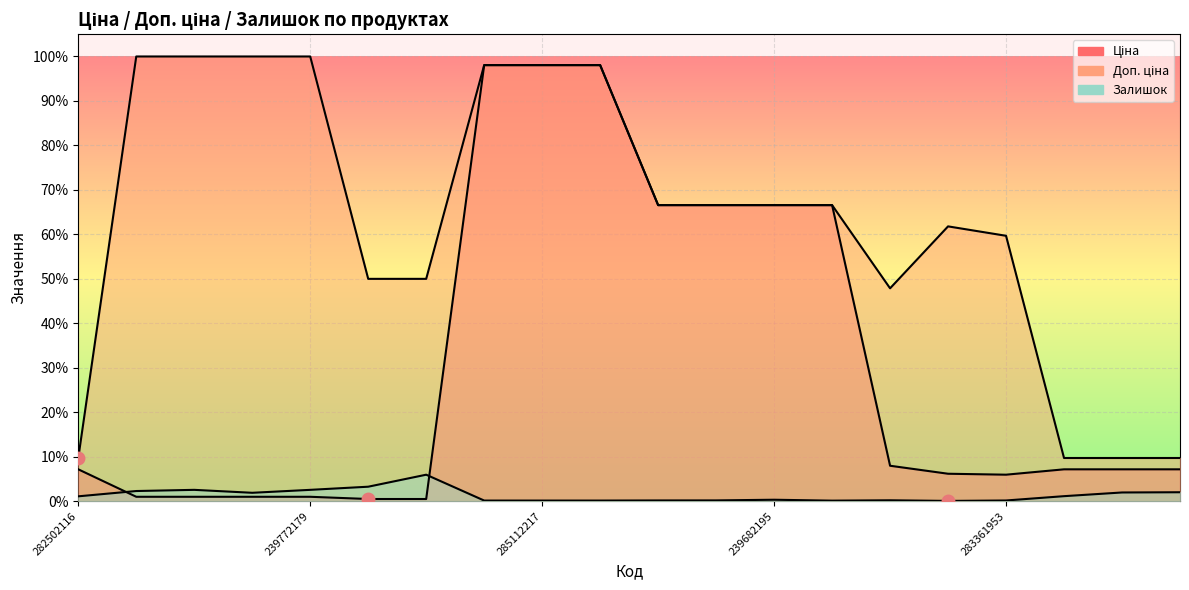

What is the total value across all series at 247052181?

133.3